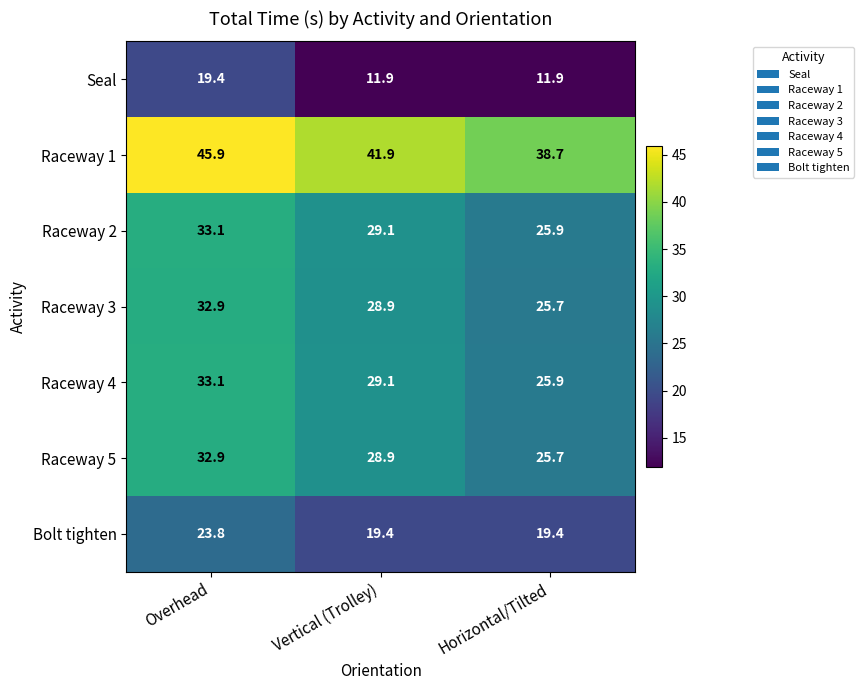

List the labels in order of Raceway 4 value, largest first.

Overhead, Vertical (Trolley), Horizontal/Tilted